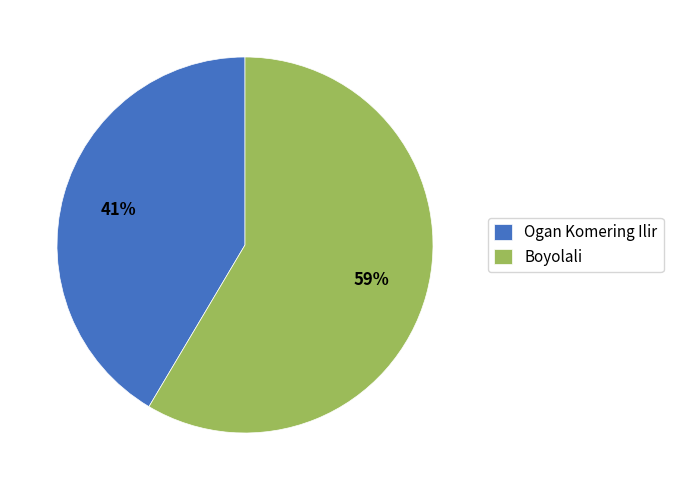

Which has a higher value, Ogan Komering Ilir or Boyolali?

Boyolali